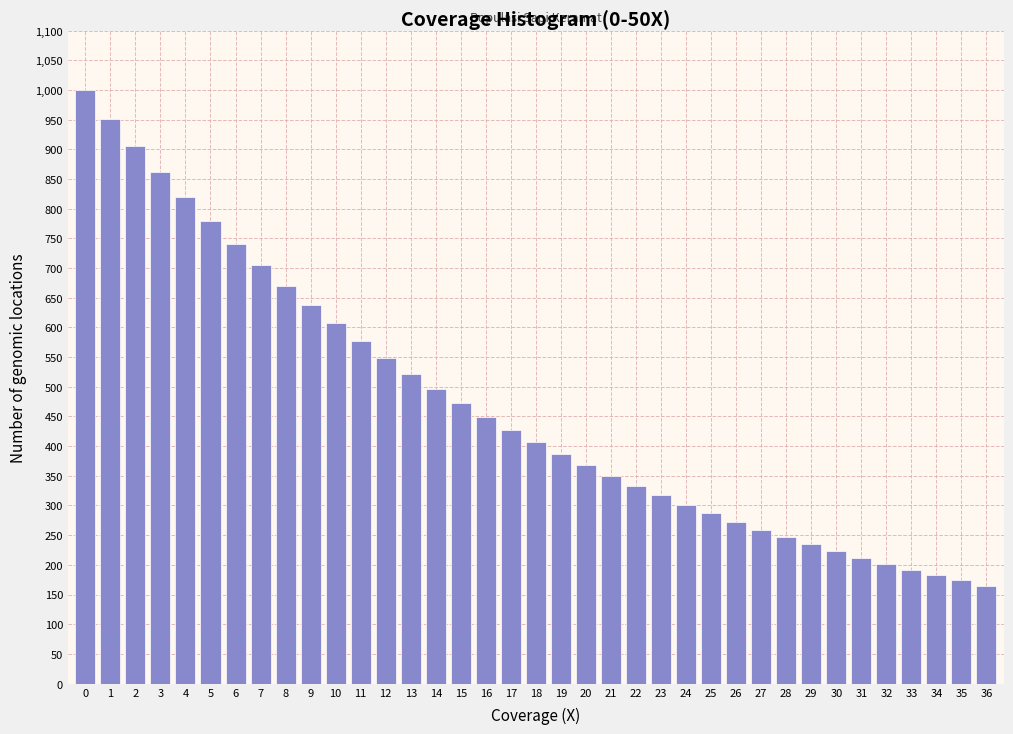

What is the difference between the values at 22 and 9?

305